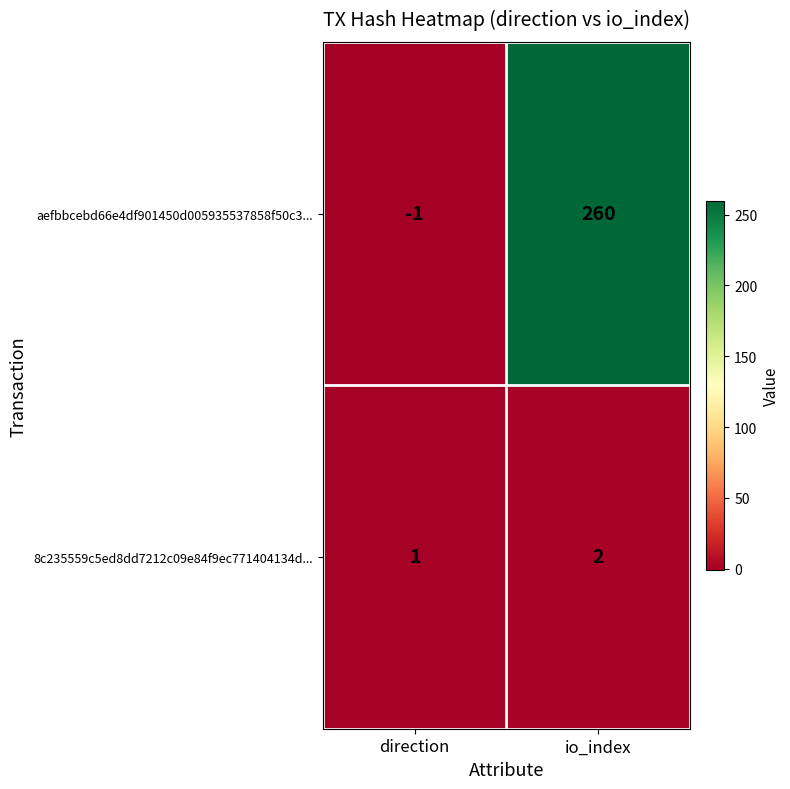

What is the greatest value displayed?

260